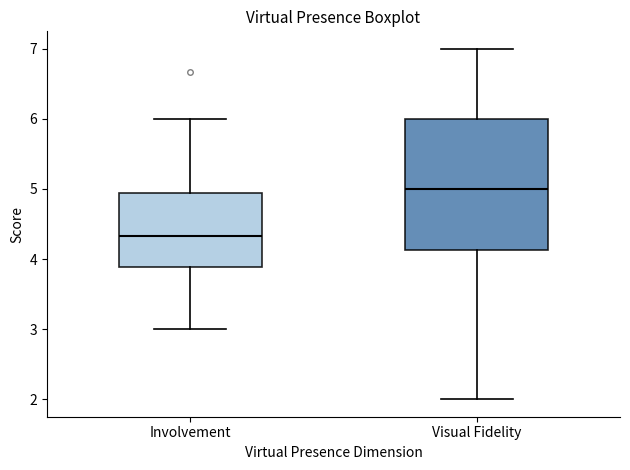

Reading left to right, transcribe this box plot: for each box, give where its median line is, the range the box spans, and where its two whiskers end, as read against the y-axis. The values are not printed on the chart, so give them approximately, as read against the axis.

Involvement: median 4.3, box 3.9 to 4.9, whiskers 3.0 to 6.0
Visual Fidelity: median 5.0, box 4.1 to 6.0, whiskers 2.0 to 7.0